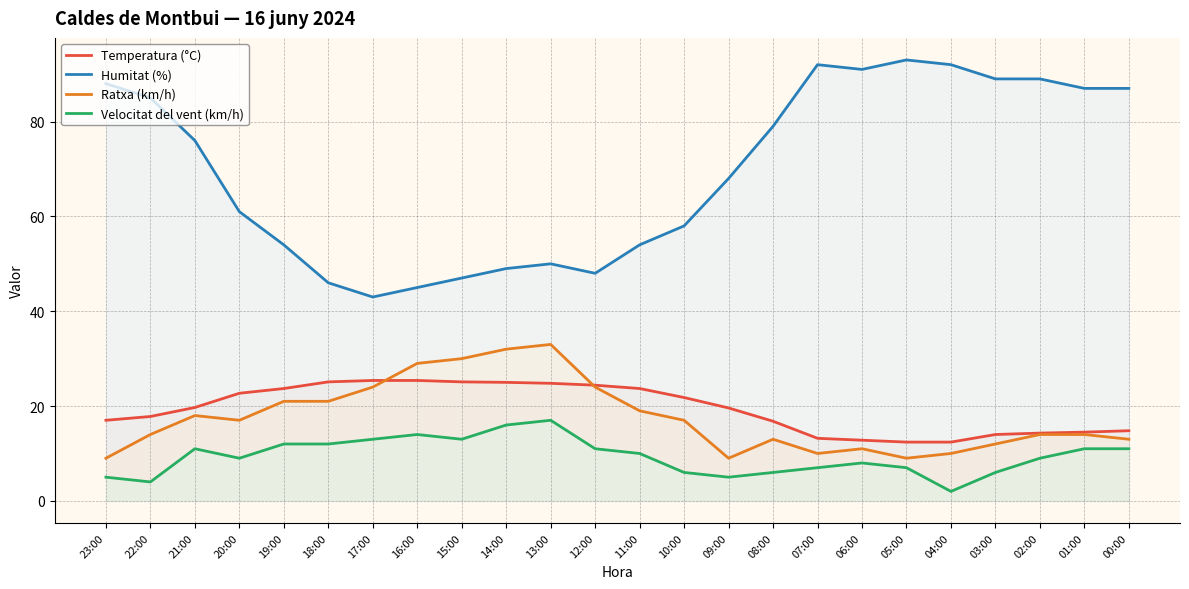

The value of Ratxa (km/h) at 03:00 is 18.8. True or false?

False